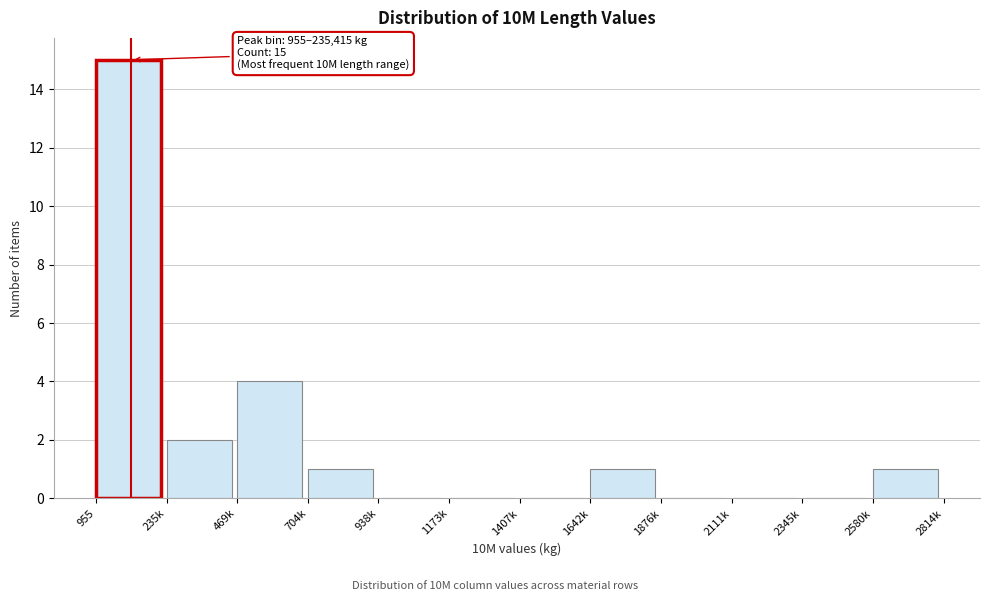

Reading left to right, what are all the values shown in this chart?

955=15	235k=2	469k=4	704k=1	938k=0	1173k=0	1407k=0	1642k=1	1876k=0	2111k=0	2345k=0	2580k=1